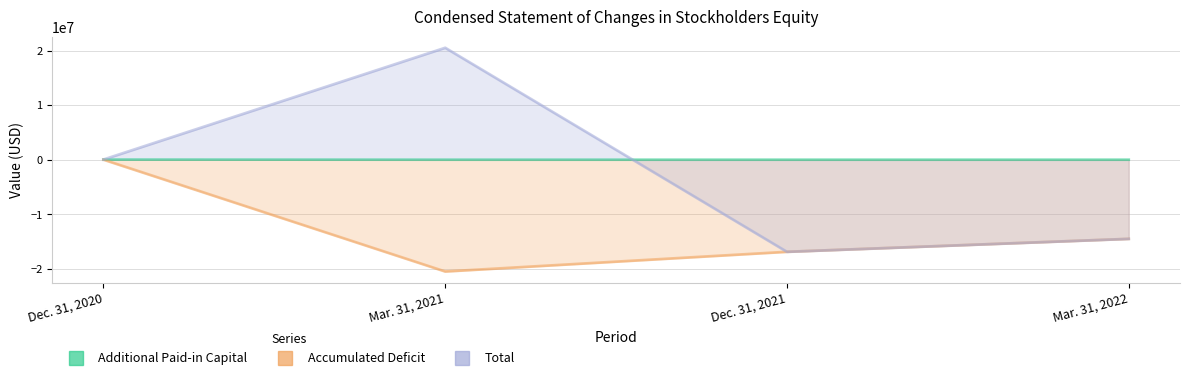

What is the average value of the Additional Paid-in Capital series?

6228